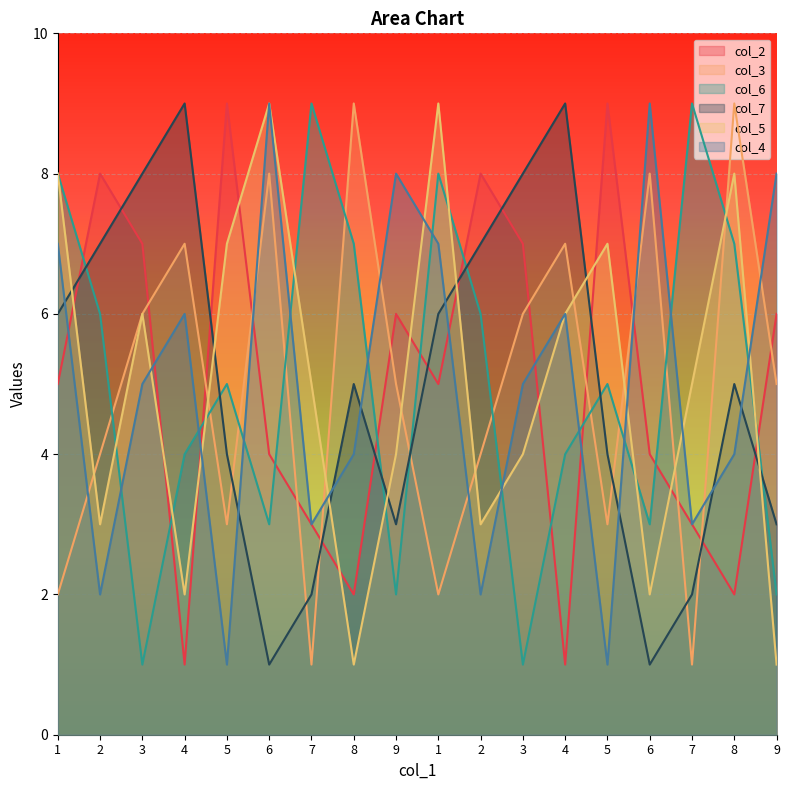

What is the average value of the col_2 series?

5